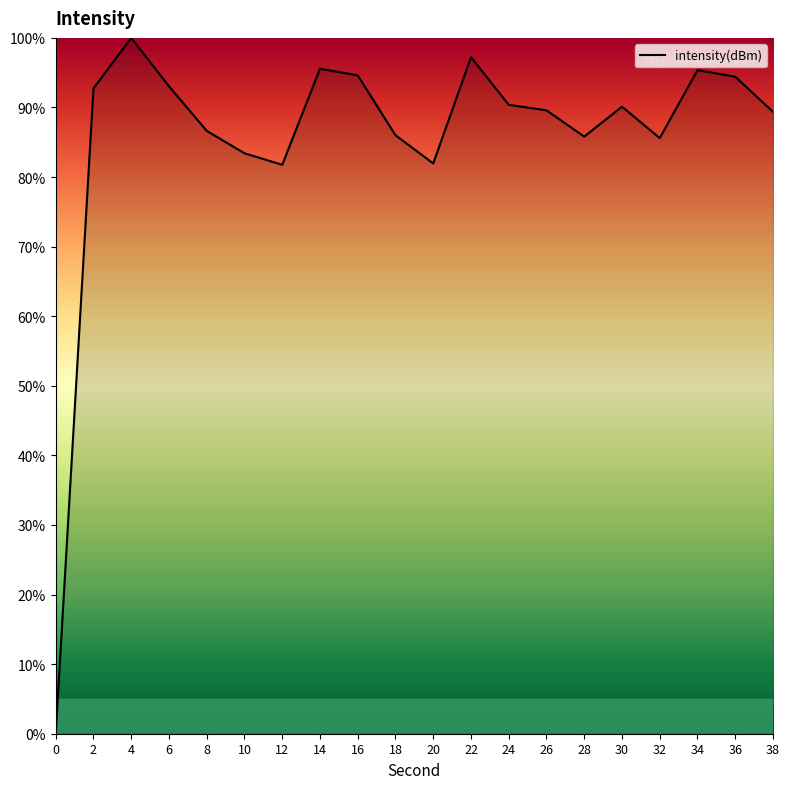

What is the difference between the maximum and minimum values?

100.0